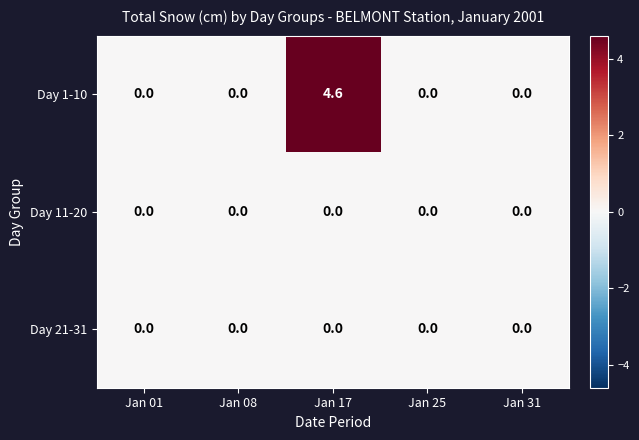

What is the difference between the Day 1-10 values at Jan 31 and Jan 17?

4.6